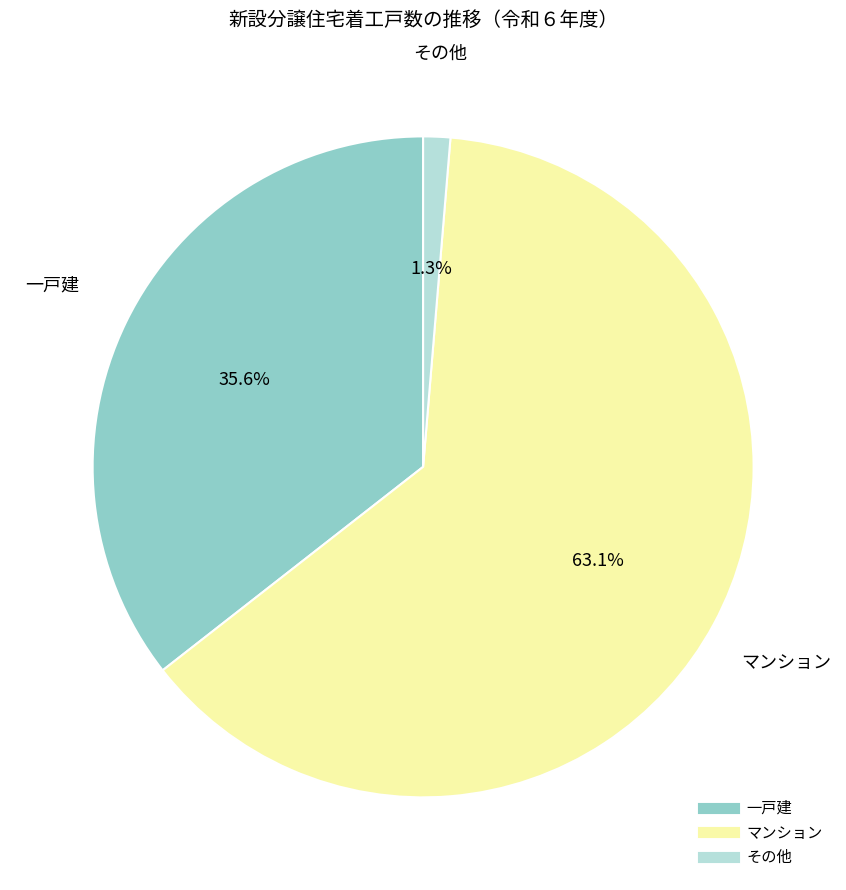

Count the number of slices in the pie.

3